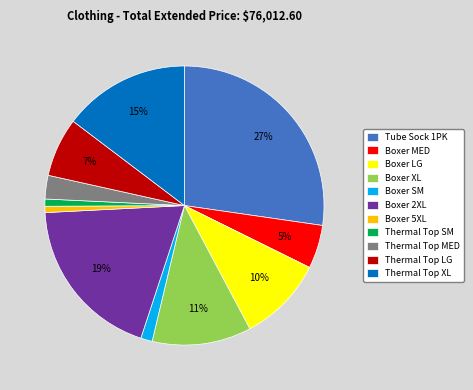

How many segments does this pie chart have?

11